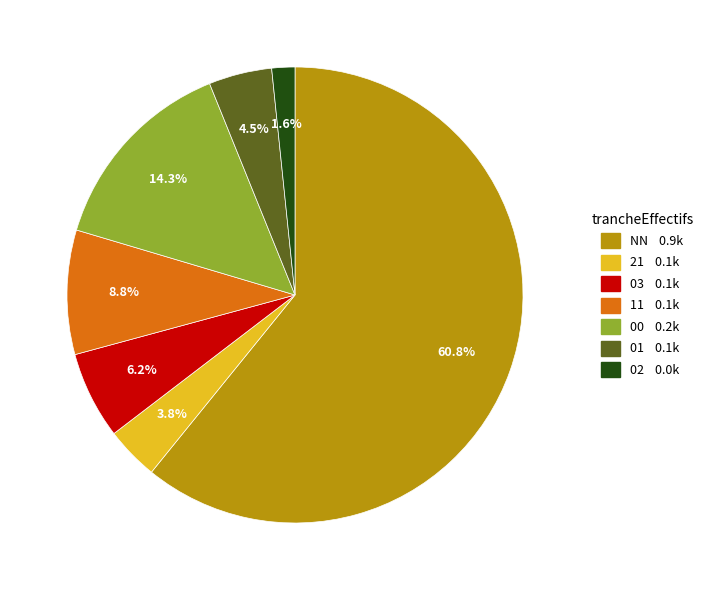

Is there a majority slice in this chart?

Yes